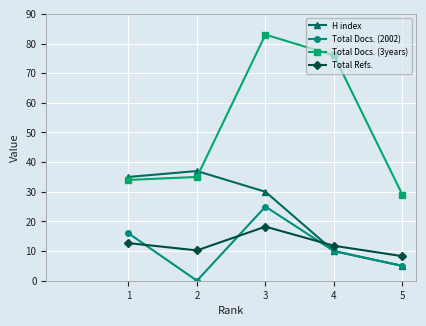

Is it true that Total Refs. equals 2.2 at 5?

False